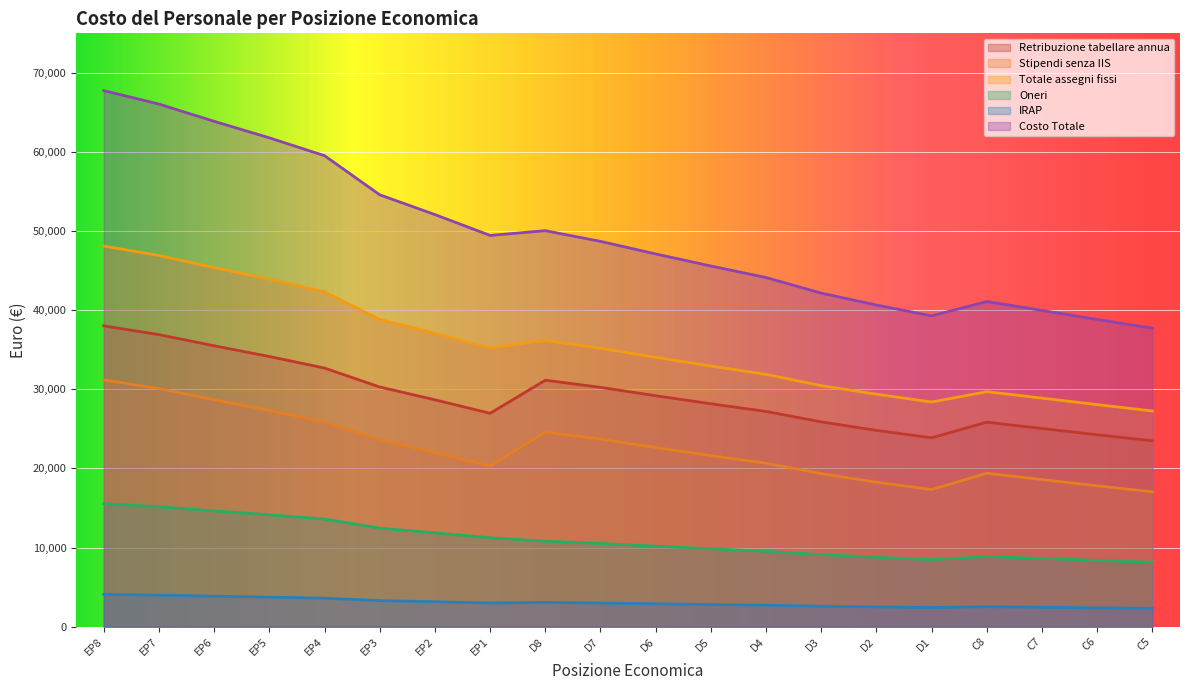

What is the maximum value shown in the chart?

67760.5